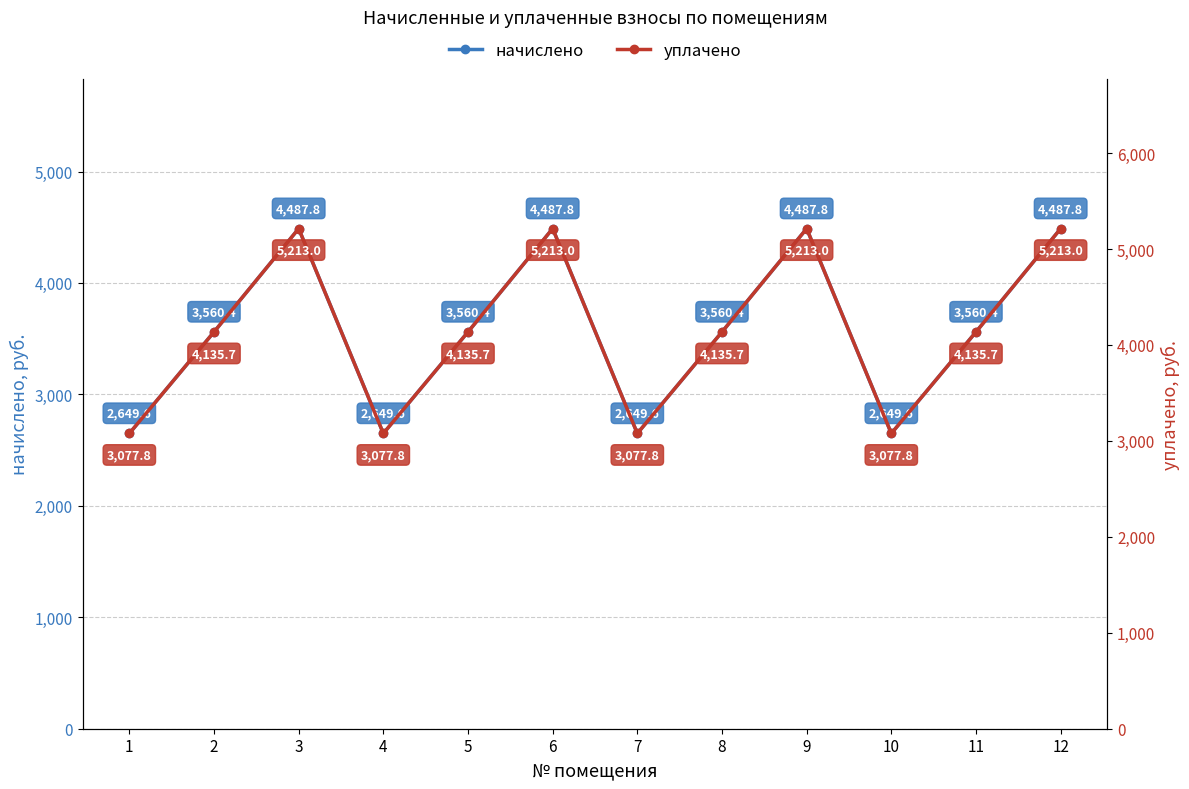

Is the value of уплачено at 7 greater than the value of начислено at 8?

No